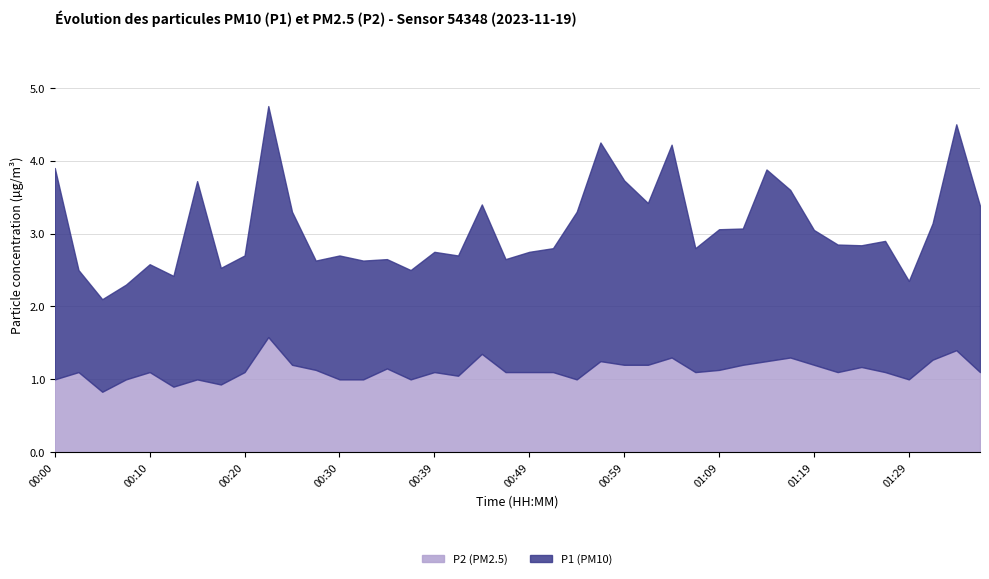

In P2, how many points are higher than both neighbors (excluding endpoints)?

12